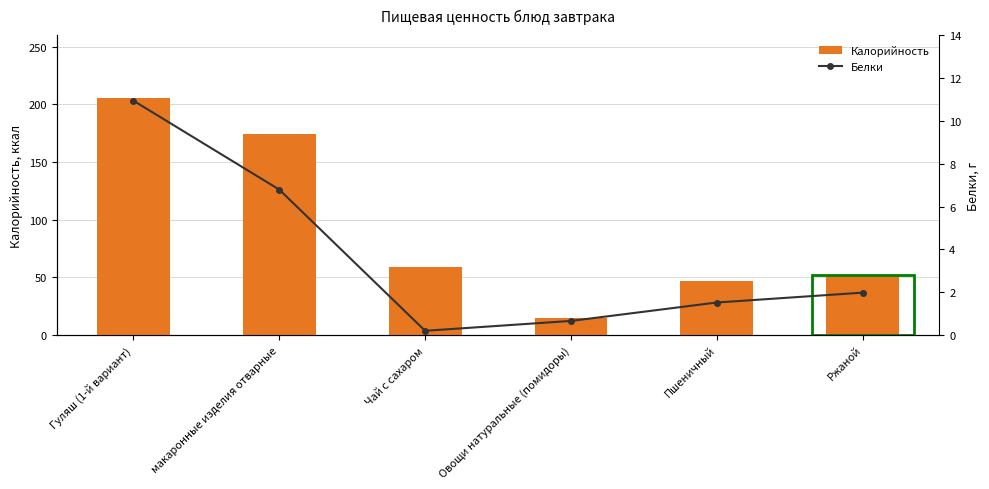

Reading left to right, extract all data points from this chart.

Калорийность: Гуляш (1-й вариант)=205.8	макаронные изделия отварные=173.9	Чай с сахаром=58.8	Овощи натуральные (помидоры)=14.4	Пшеничный=47.0	Ржаной=52.2
Белки: Гуляш (1-й вариант)=10.9	макаронные изделия отварные=6.8	Чай с сахаром=0.2	Овощи натуральные (помидоры)=0.7	Пшеничный=1.5	Ржаной=2.0